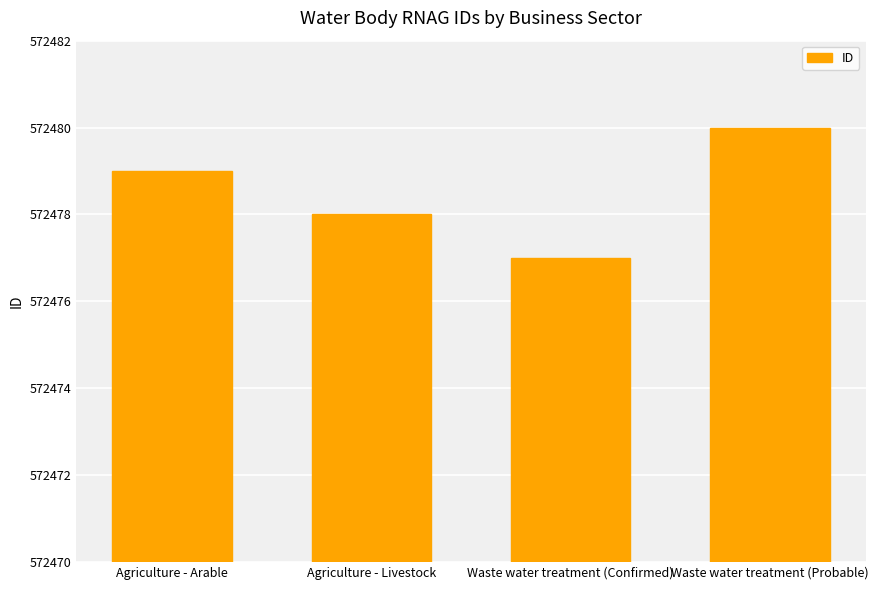

Read the value at Agriculture - Arable.

572479